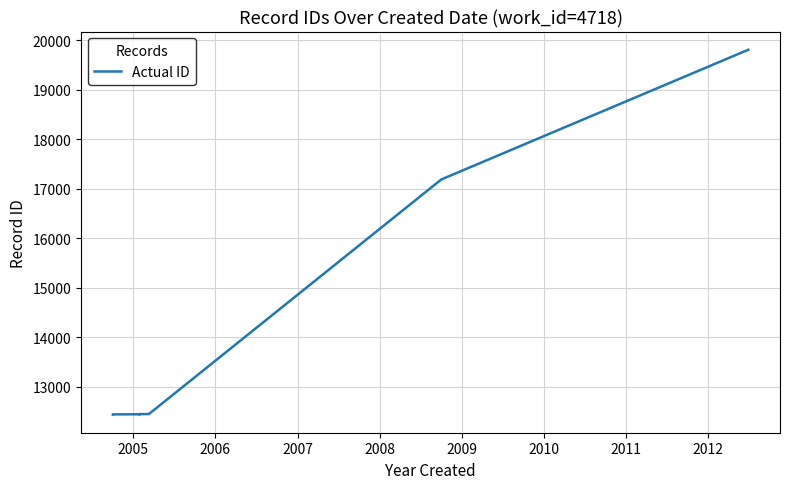

Reading left to right, transcribe all the data shown in this chart.

12443	12445	12447	12448	12449	12450	12452	17184	17185	19803